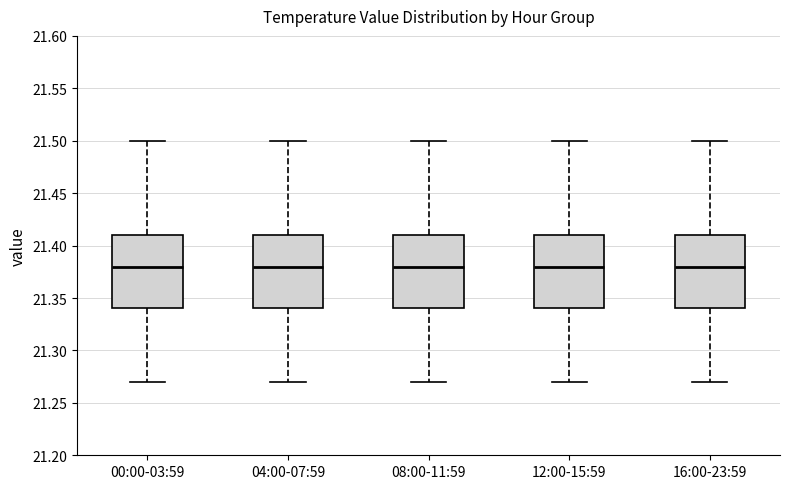

Reading left to right, read every box against the y-axis: the position of its median line, the range the box covers, and the ends of its whiskers. The values are not printed on the chart, so give them approximately, as read against the axis.

00:00-03:59: median 21.38, box 21.34 to 21.41, whiskers 21.27 to 21.50
04:00-07:59: median 21.38, box 21.34 to 21.41, whiskers 21.27 to 21.50
08:00-11:59: median 21.38, box 21.34 to 21.41, whiskers 21.27 to 21.50
12:00-15:59: median 21.38, box 21.34 to 21.41, whiskers 21.27 to 21.50
16:00-23:59: median 21.38, box 21.34 to 21.41, whiskers 21.27 to 21.50